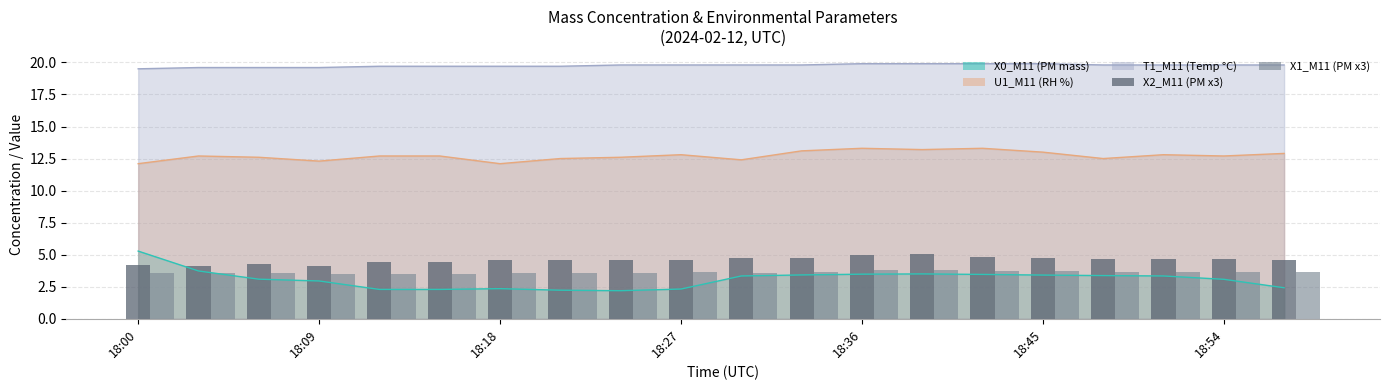

Is the value of X2_M11 (PM x3) at 7 greater than the value of X1_M11 (PM x3) at 16?

Yes